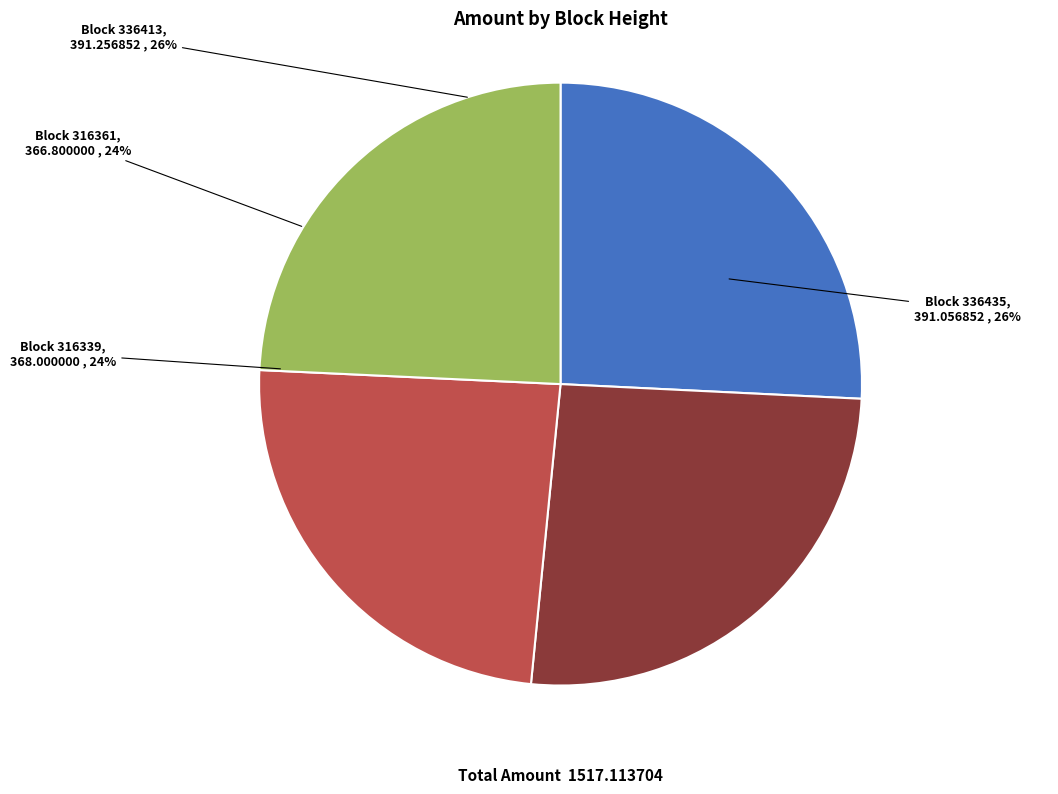

What is the ratio of the value at 316339 to the value at 336413?

0.9